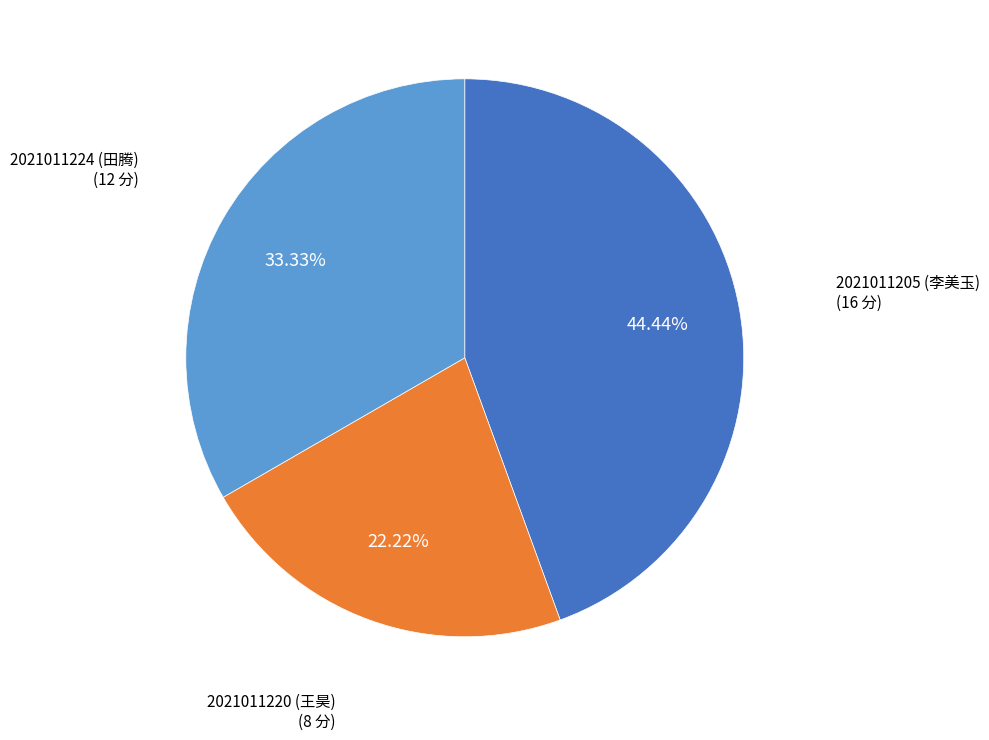

Is there a majority slice in this chart?

No